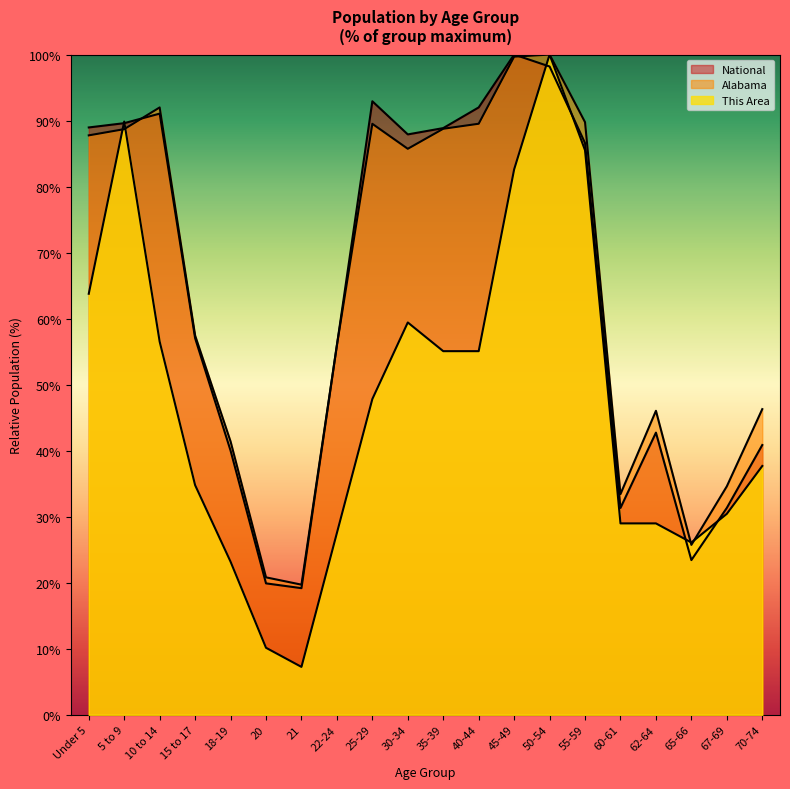

What is the smallest value displayed?

7.2